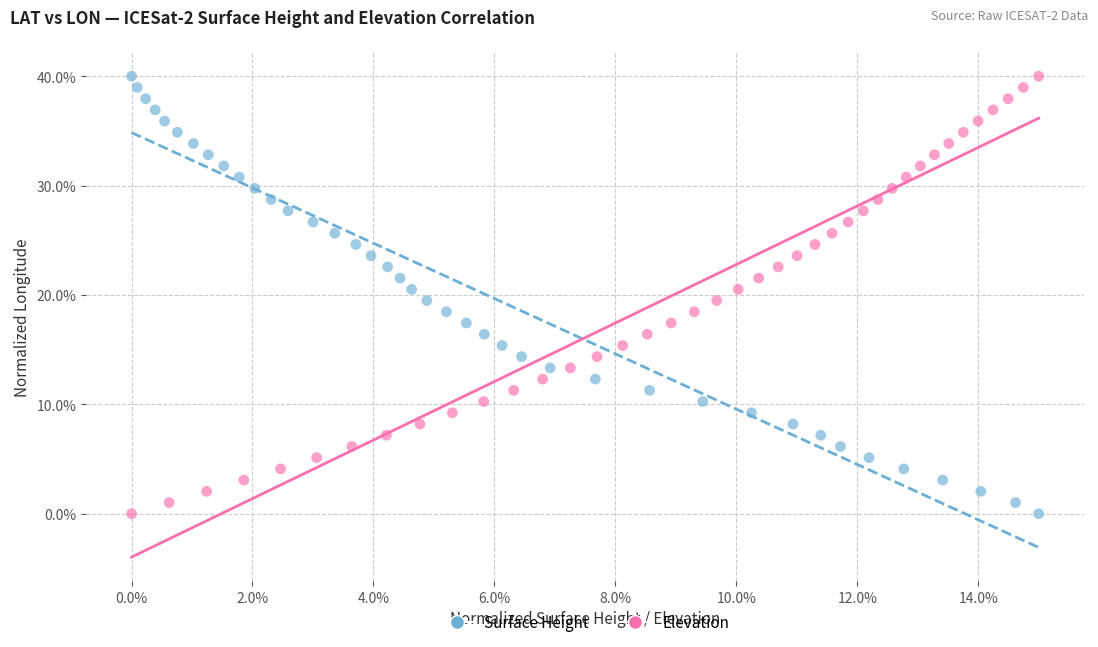

What are all the series names shown in the legend?

Surface Height, Elevation